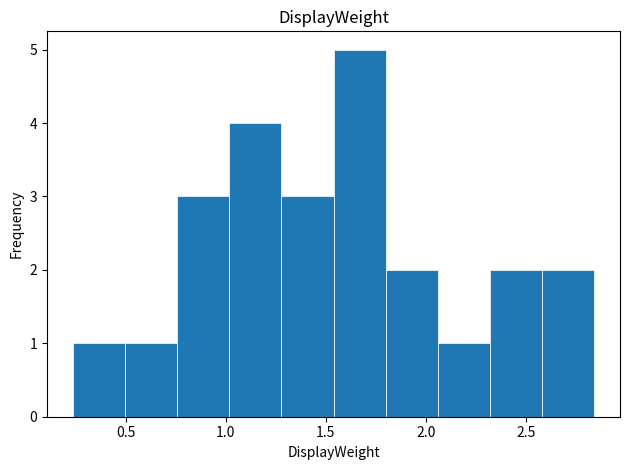

How tall is the bar that spans 1.30 to 1.55 on the x-axis? Neither the bar edges nor the heights are printed on the chart, so give them approximately, as read against the axes.

3